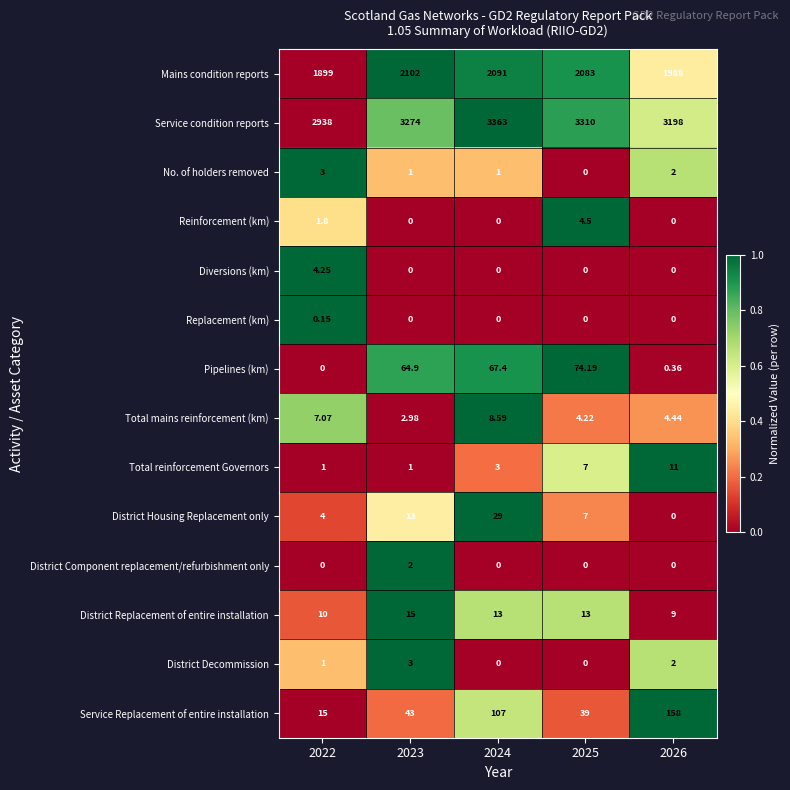

Which series has the largest range (max minus min)?

Service condition reports